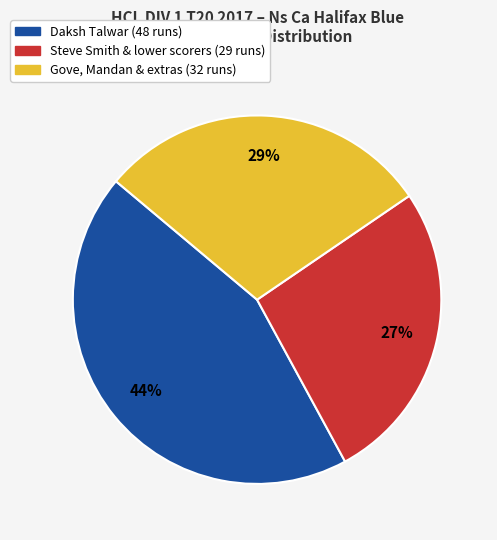

What percentage is the Daksh Talwar (48 runs) slice, to the nearest percent?

44%